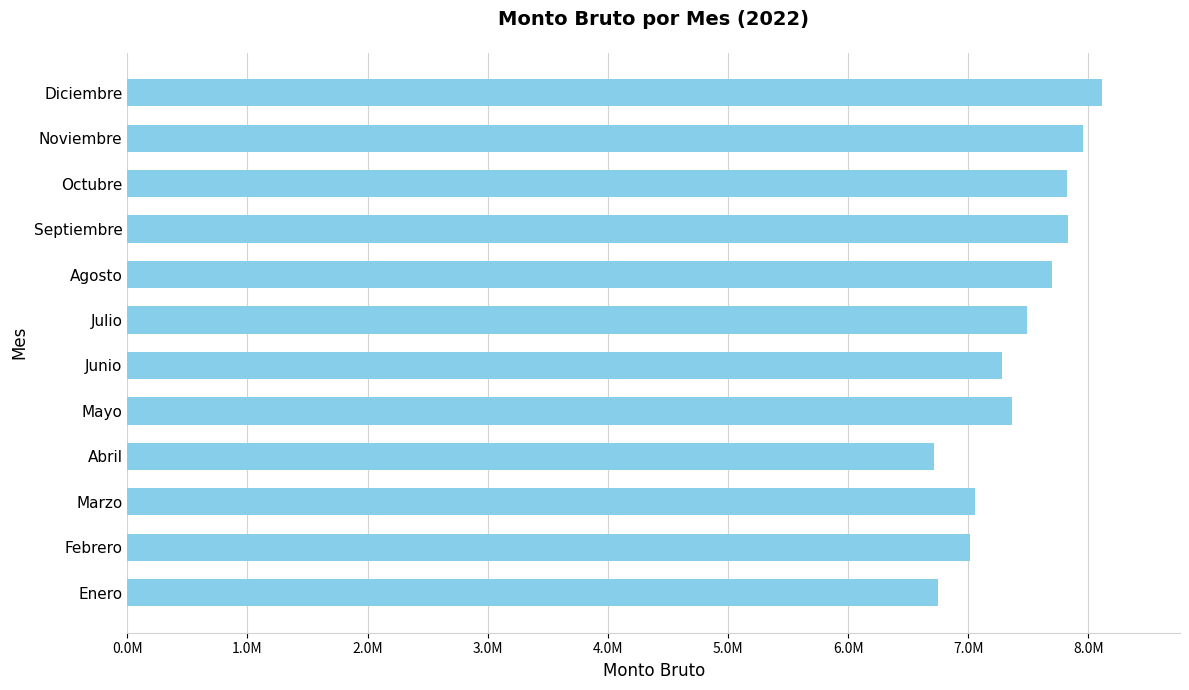

Are the bars horizontal?

Yes